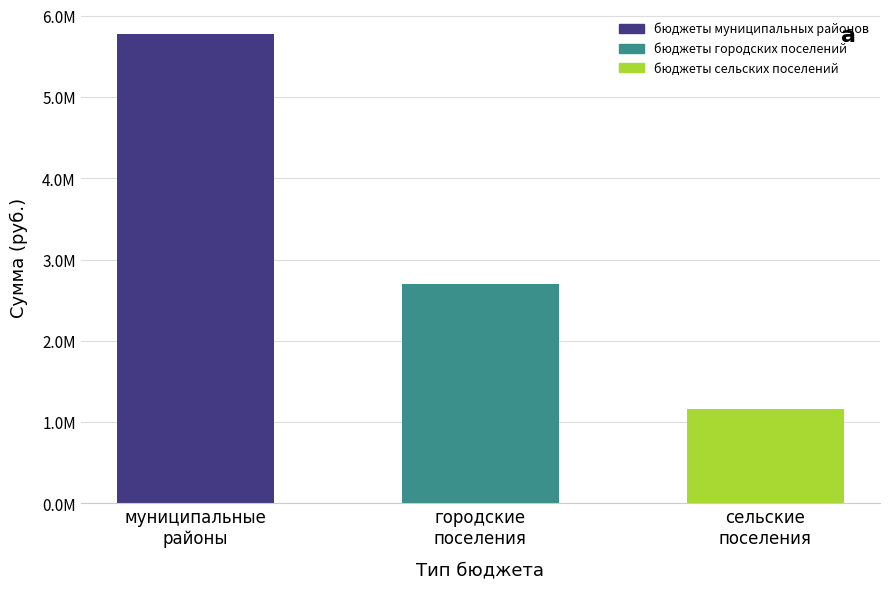

Between городские
поселения and сельские
поселения, which is larger?

городские
поселения